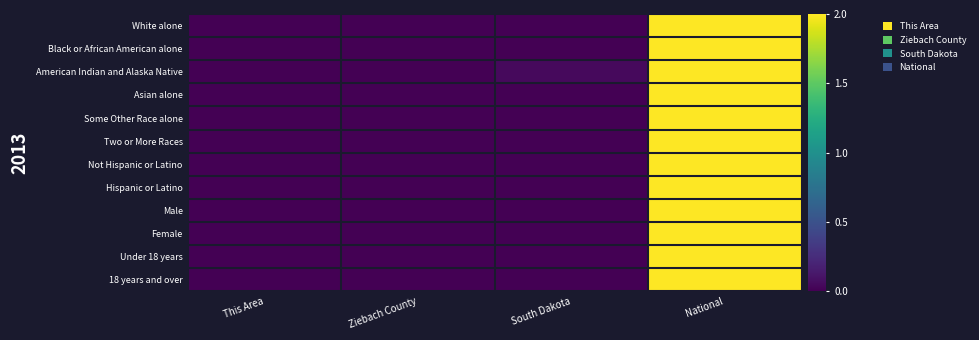

Which series has the largest range (max minus min)?

White alone